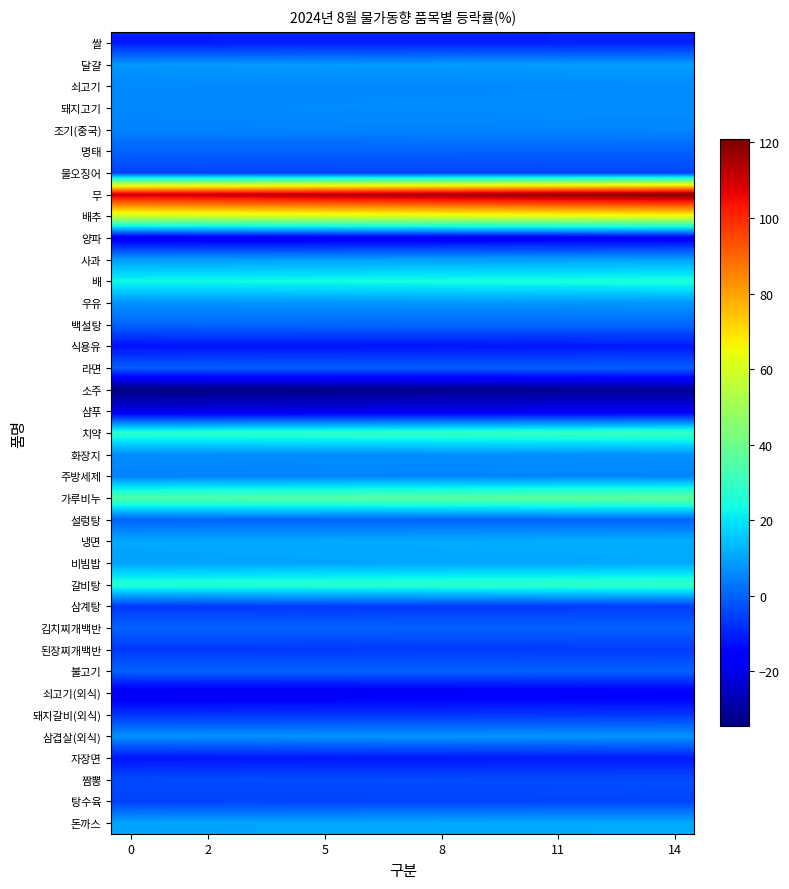

What is the maximum value shown in the chart?

120.8